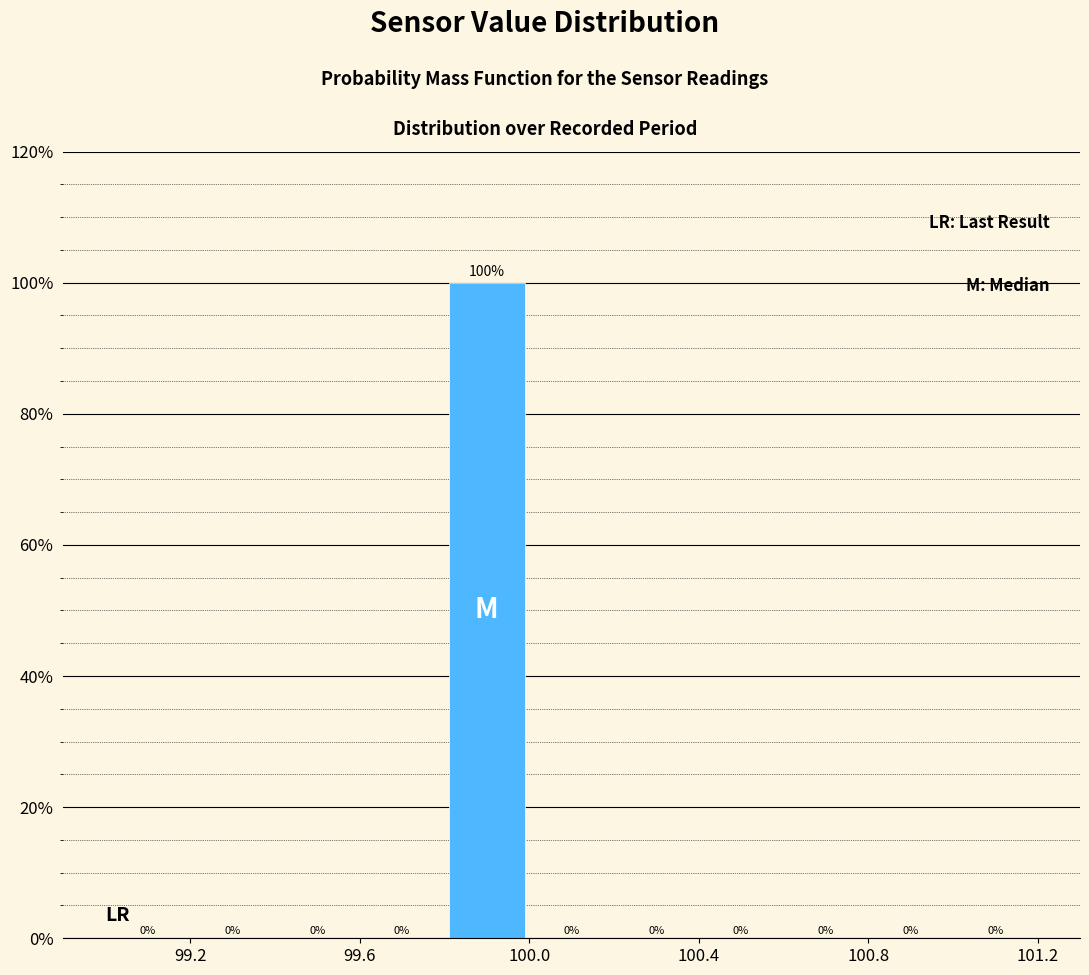

Reading left to right, list every bar in this chart as the range it spans on the x-axis followed by its height.

99.0 to 99.2: 0
99.2 to 99.4: 0
99.4 to 99.6: 0
99.6 to 99.8: 0
99.8 to 100.0: 100
100.0 to 100.2: 0
100.2 to 100.4: 0
100.4 to 100.6: 0
100.6 to 100.8: 0
100.8 to 101.0: 0
101.0 to 101.2: 0